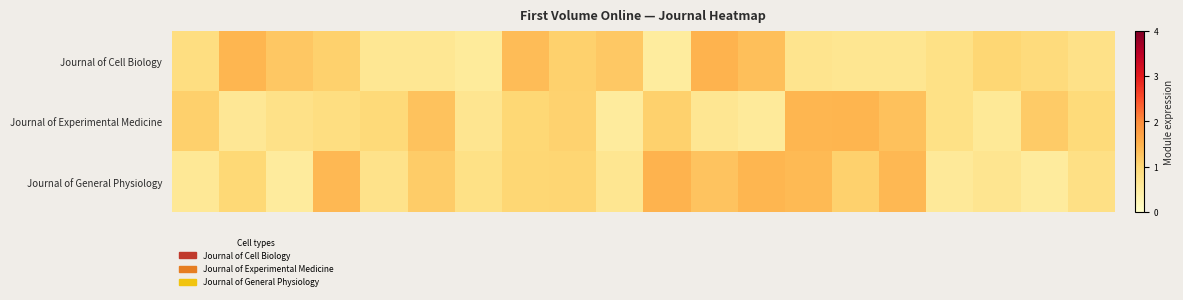

Reading left to right, list all the values displayed in this chart.

Journal of Cell Biology: 0.9	1.5	1.2	1.1	0.7	0.7	0.6	1.4	1.1	1.2	0.5	1.5	1.3	0.7	0.7	0.7	0.8	1.0	0.9	0.8
Journal of Experimental Medicine: 1.1	0.6	0.8	0.9	1.0	1.3	0.7	1.0	1.1	0.5	1.1	0.7	0.6	1.4	1.5	1.3	0.8	0.6	1.2	0.9
Journal of General Physiology: 0.6	1.0	0.5	1.4	0.8	1.2	0.8	1.0	1.0	0.7	1.5	1.3	1.4	1.4	1.1	1.4	0.6	0.7	0.5	0.8